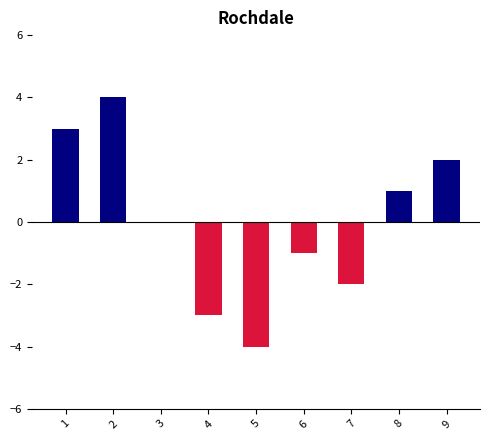

The chart shows a value of 0 at 3. True or false?

True